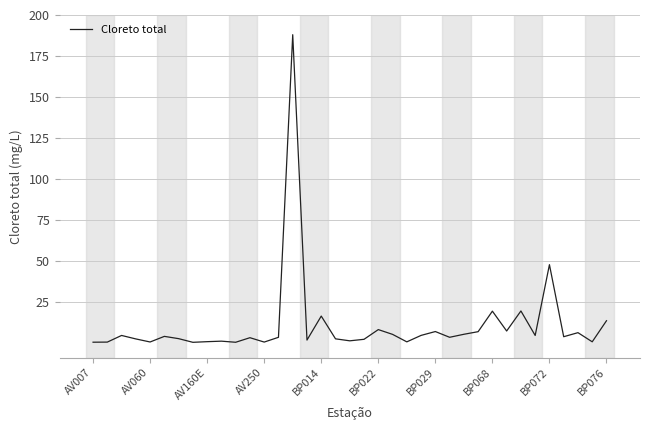

What is the greatest value displayed?

188.0